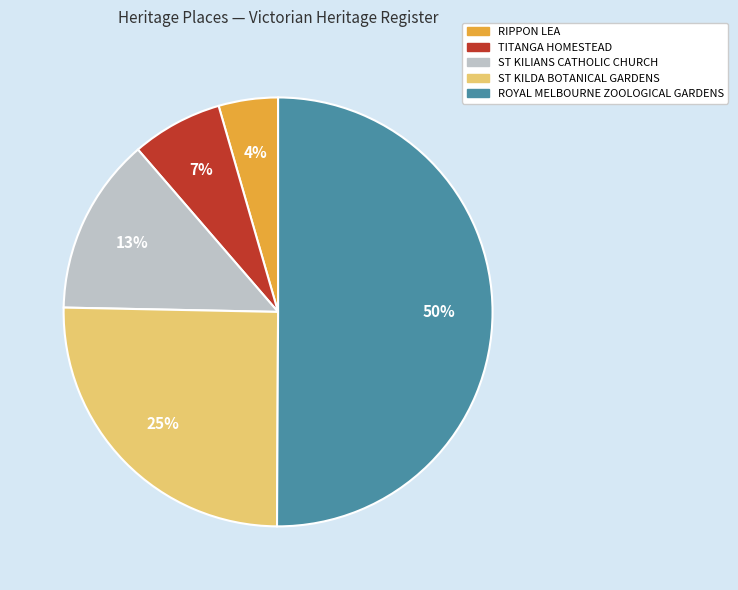

Count the number of slices in the pie.

5